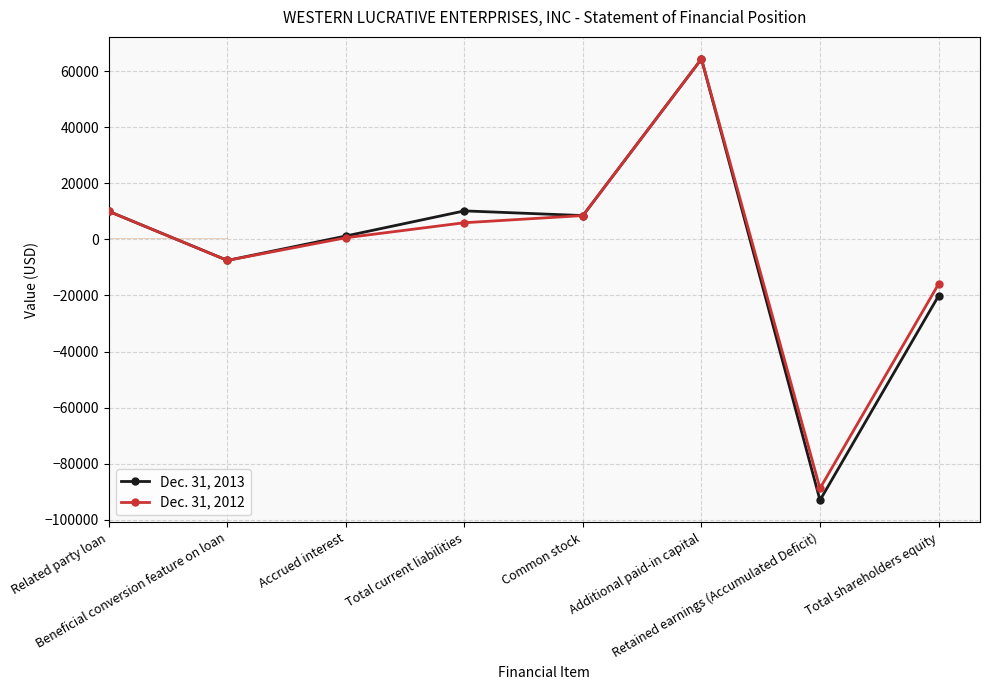

Which series has the widest spread of values?

Dec. 31, 2013